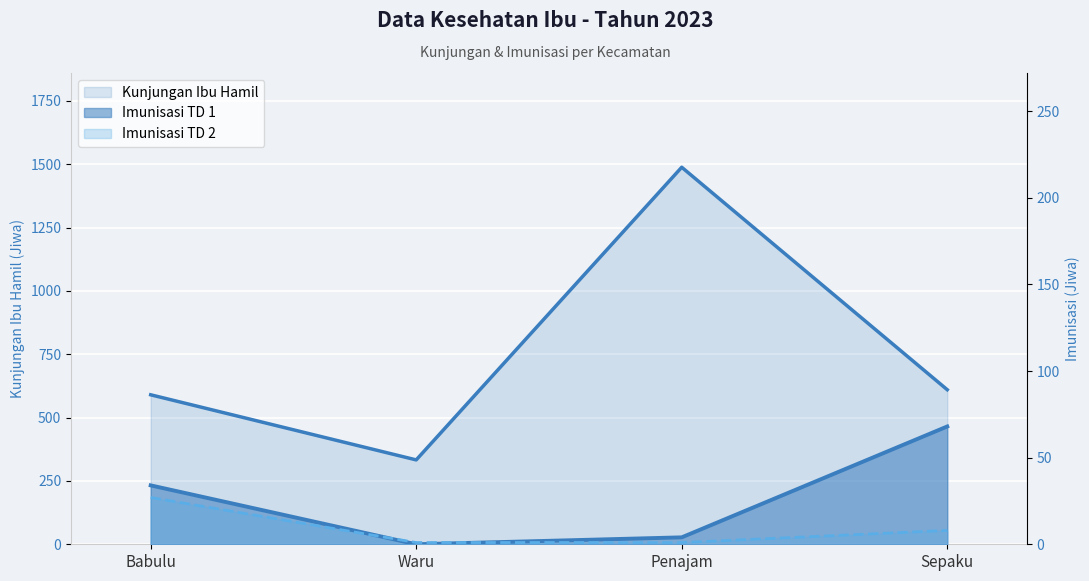

Which has a higher value, Sepaku or Penajam?

Penajam